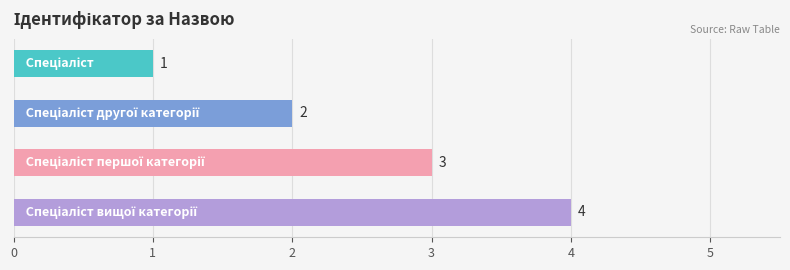

Count the values in the range 2 to 4.

3